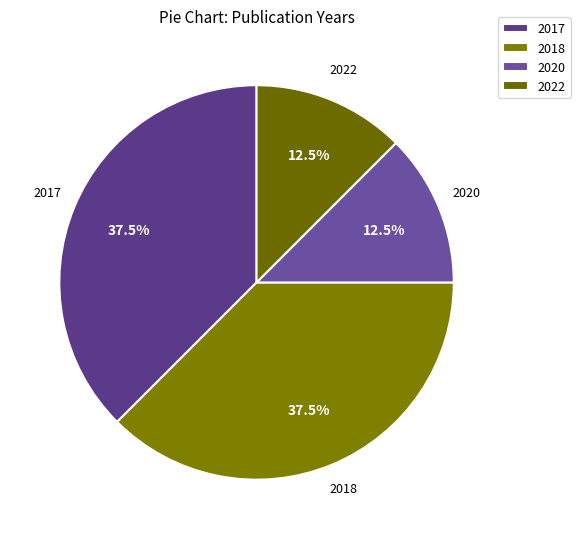

Count the number of slices in the pie.

4